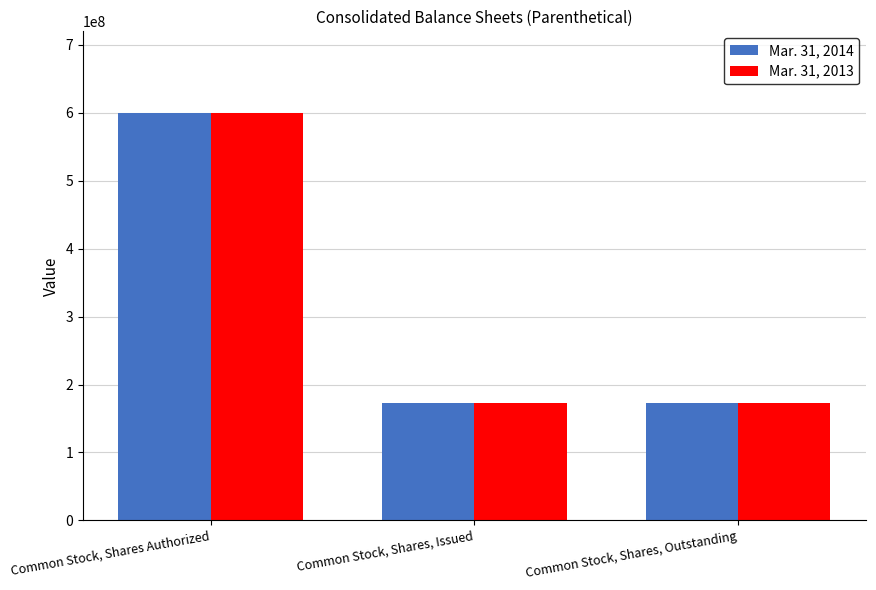

Is the value of Mar. 31, 2013 at Common Stock, Shares, Outstanding greater than the value of Mar. 31, 2014 at Common Stock, Shares Authorized?

No